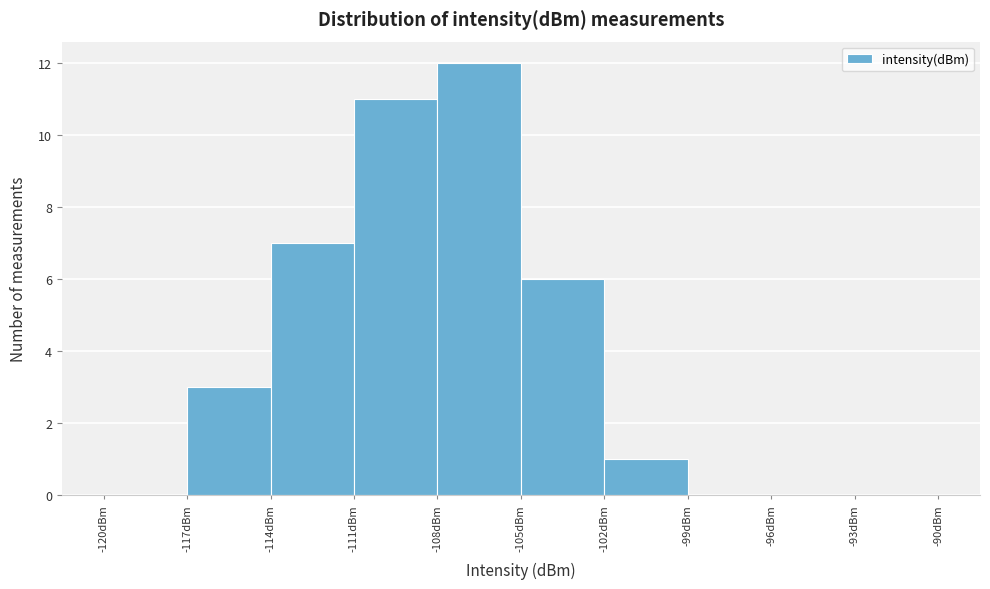

Which range on the x-axis has the tallest bar?

-108 to -105